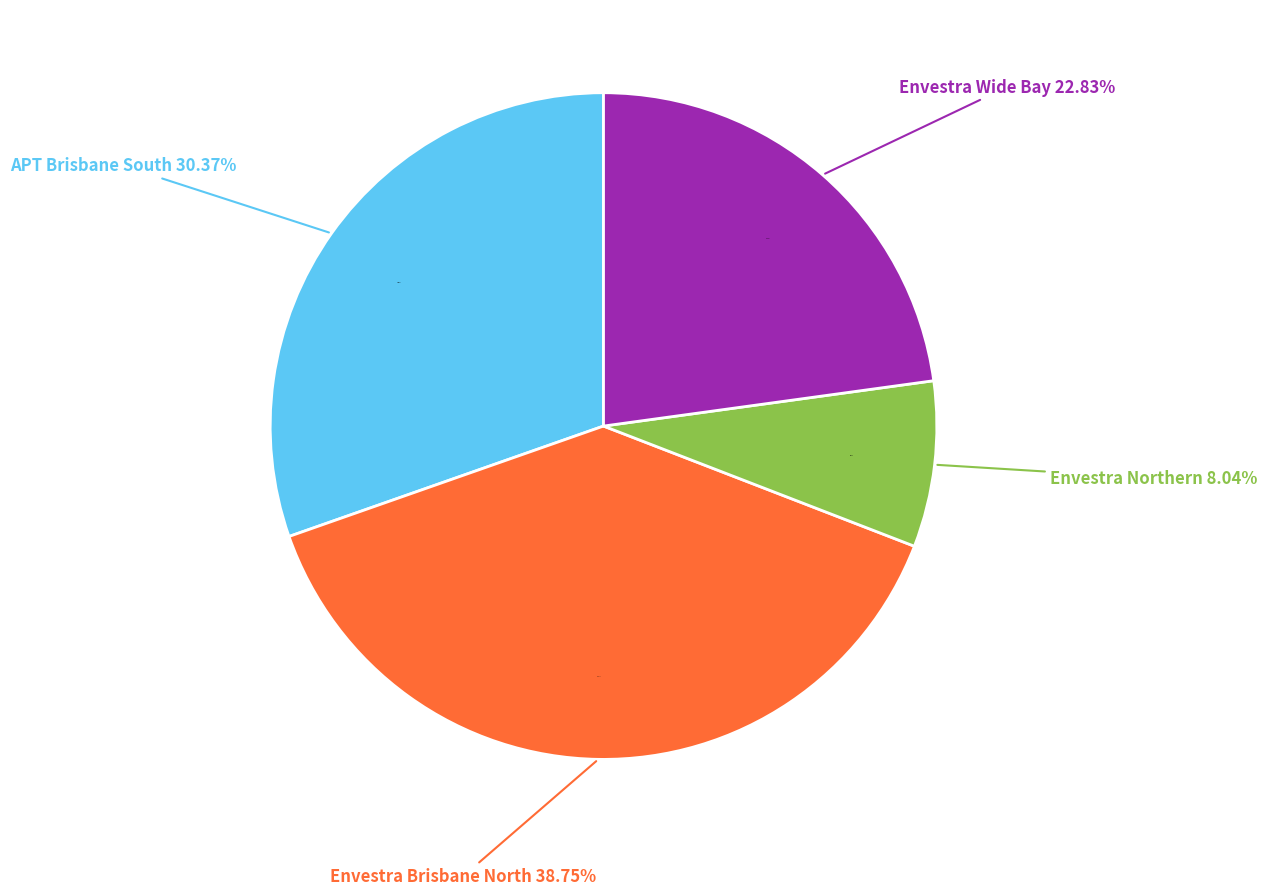

Combined, do APT Brisbane South and Envestra Wide Bay account for over 50%?

Yes